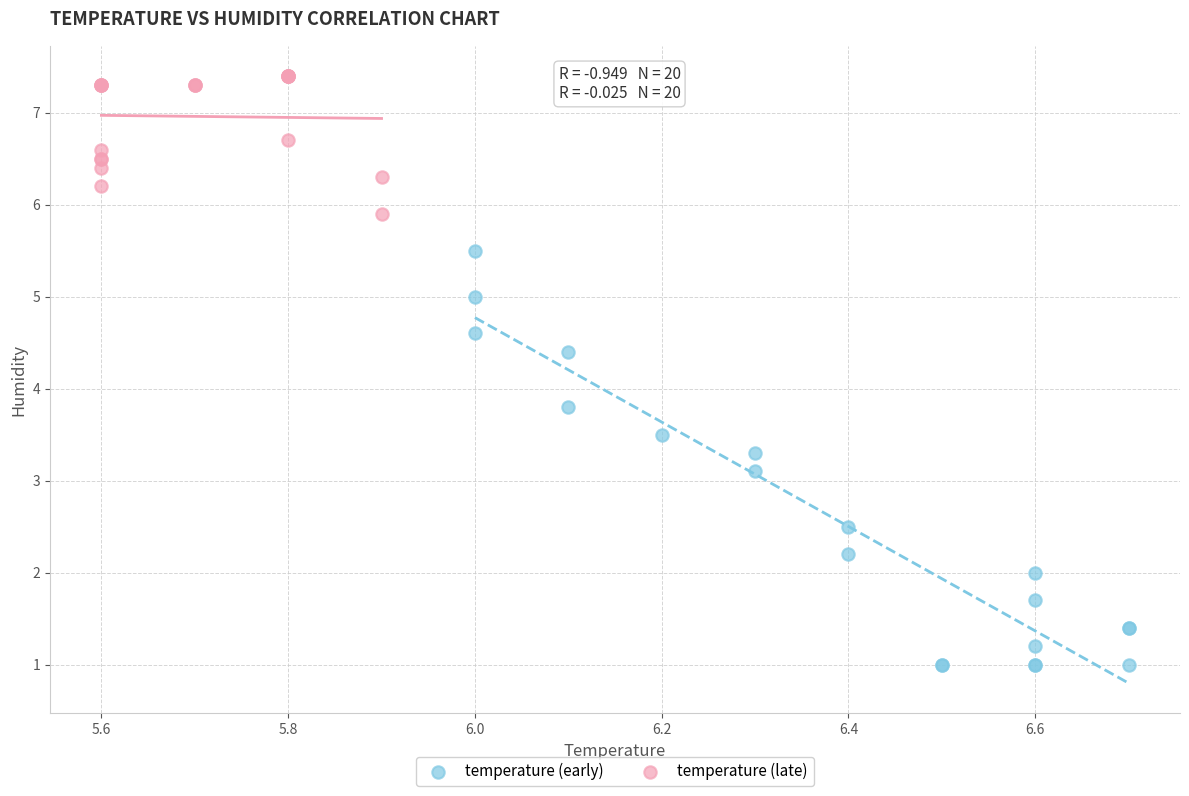

Which series reaches the minimum Y coordinate?

temperature (early)